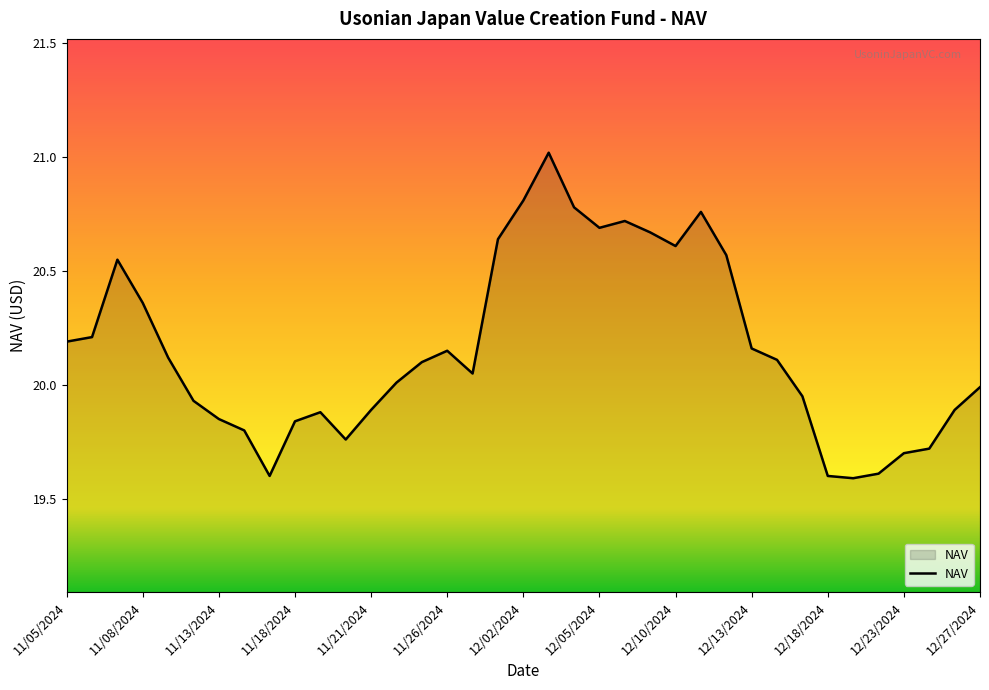

What is the difference between the maximum and minimum values?

1.4